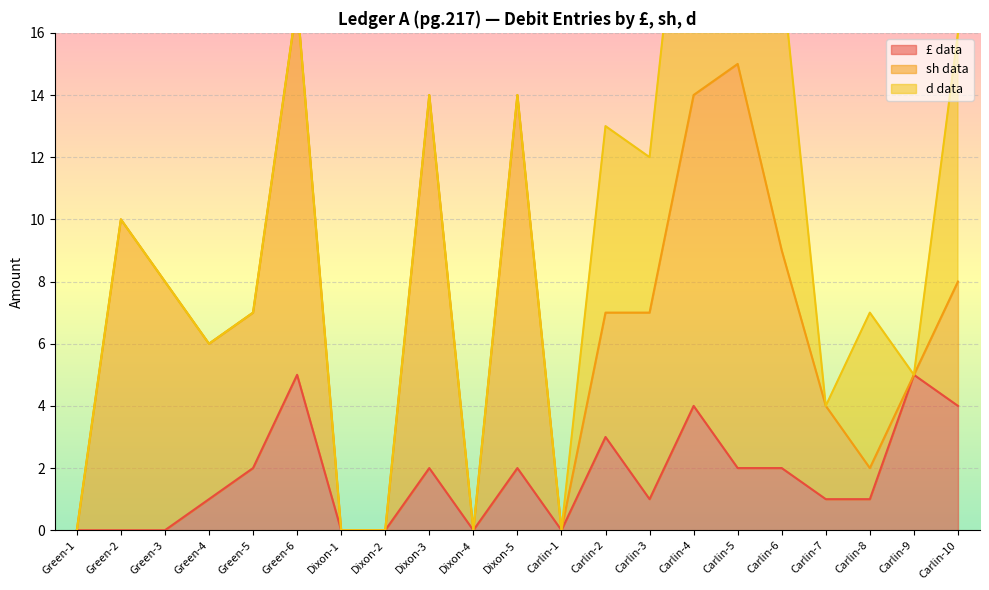

What is the difference between the maximum and second lowest values in the d data series?

11